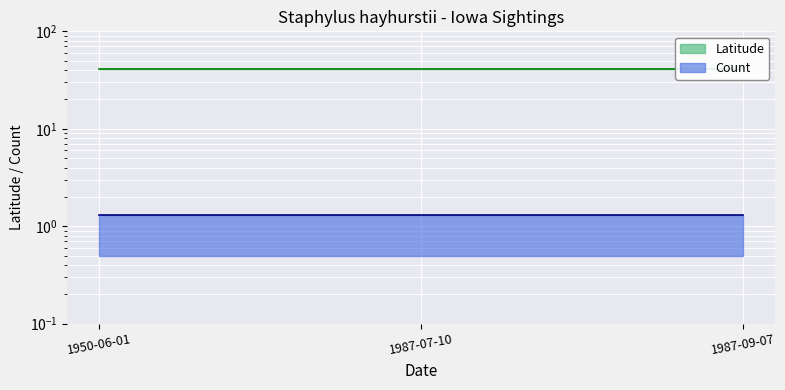

Rank the categories by value from lowest to highest.

1950-06-01, 1987-07-10, 1987-09-07